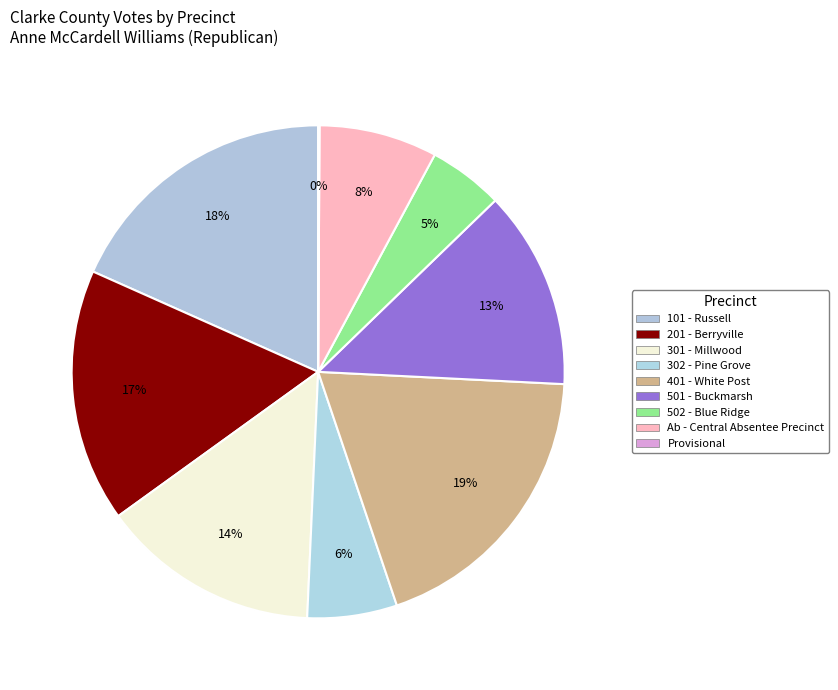

Between 401 - White Post and Ab - Central Absentee Precinct, which is larger?

401 - White Post